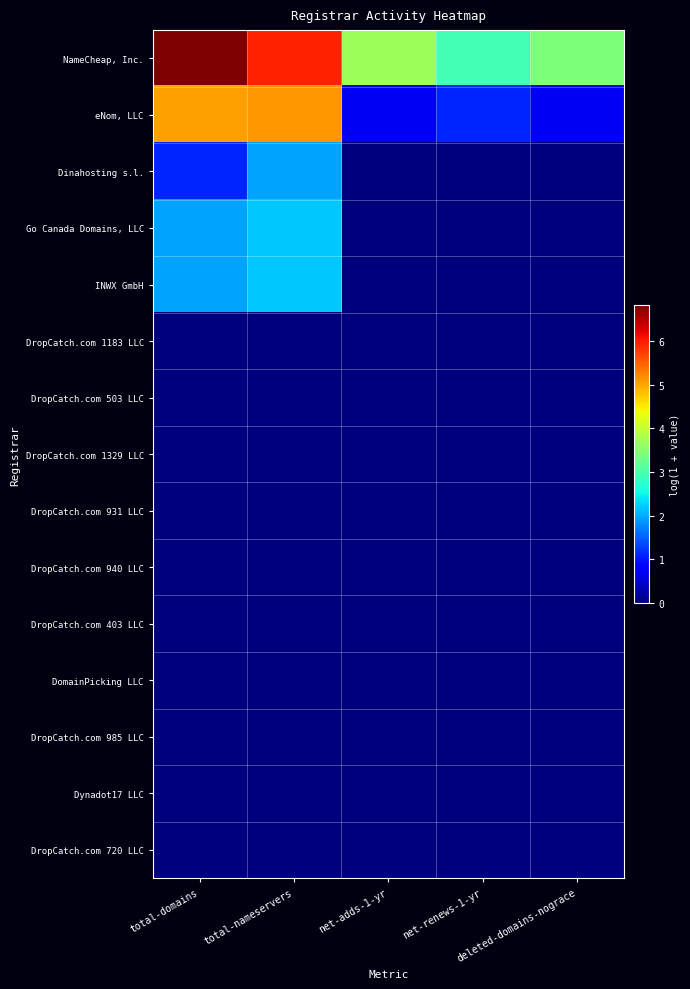

Which series has the widest spread of values?

eNom, LLC